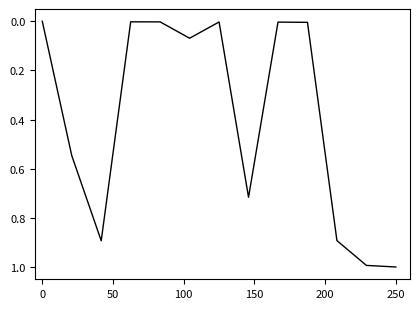

What is the difference between the maximum and minimum values?

1.0